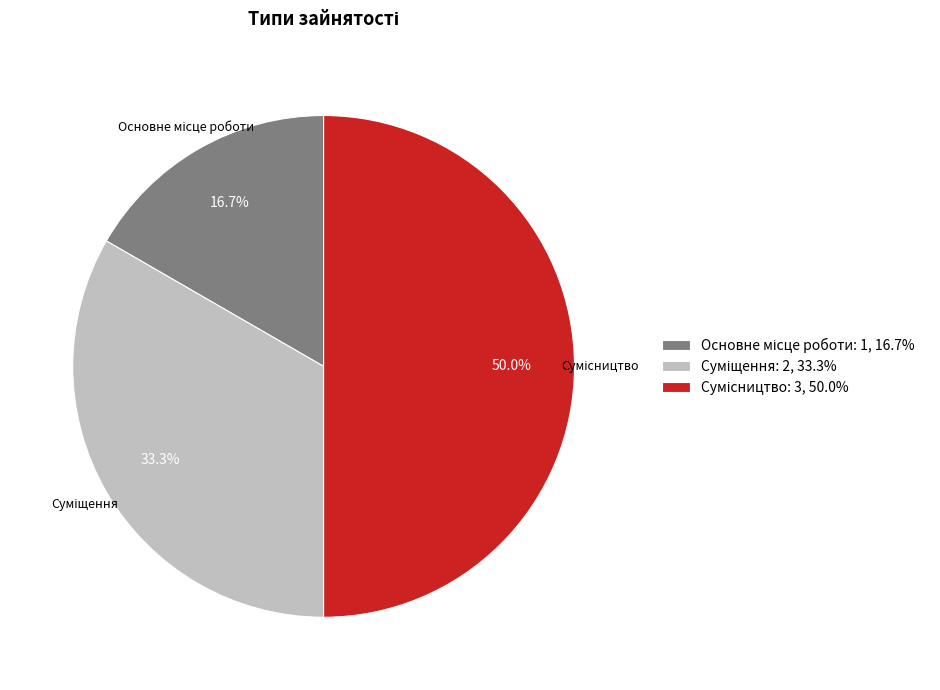

Rank the categories by value from lowest to highest.

Основне місце роботи, Суміщення, Сумісництво